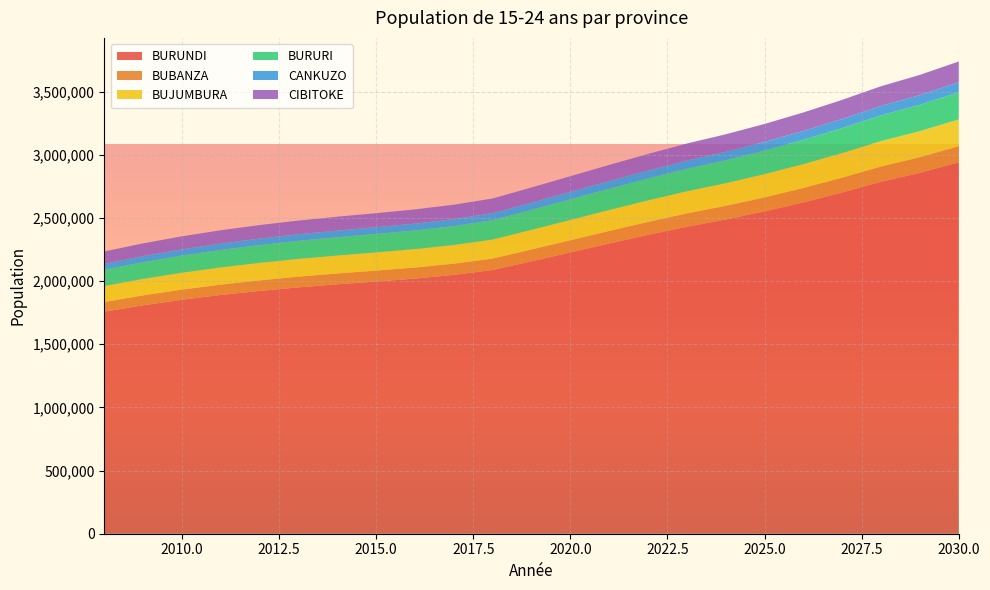

Reading left to right, transcribe all the data shown in this chart.

BURUNDI_T: 1758315	1808566	1852424	1890185	1922506	1950450	1974588	1996560	2019915	2049179	2087864	2156640	2226901	2297293	2365704	2430591	2487653	2551908	2623323	2701786	2786299	2856951	2939888
BUBANZA_T: 76233	78412	80321	81969	83384	84610	85669	86634	87659	88940	90631	93626	96684	99746	102721	105542	108030	110832	113944	117363	121045	124128	127746
BUJUMBURA_T: 126793	130418	133585	136317	138658	140683	142433	144026	145719	147839	150638	155607	160682	165765	170705	175389	179515	184159	189321	194991	201098	206208	212204
BURURI_T: 128646	132322	135535	138304	140677	142730	144502	146117	147833	149982	152819	157858	163005	168161	173172	177923	182107	186816	192051	197801	203995	209175	215255
CANKUZO_T: 47031	48375	49547	50558	51423	52171	52818	53405	54031	54814	55849	57566	59340	61166	62972	64726	66307	68051	70055	72198	74561	76534	78870
CIBITOKE_T: 97924	100723	103165	105269	107069	108626	109971	111195	112495	114126	116281	120007	123800	127671	131489	135196	138565	142334	146499	151004	155923	159894	164720